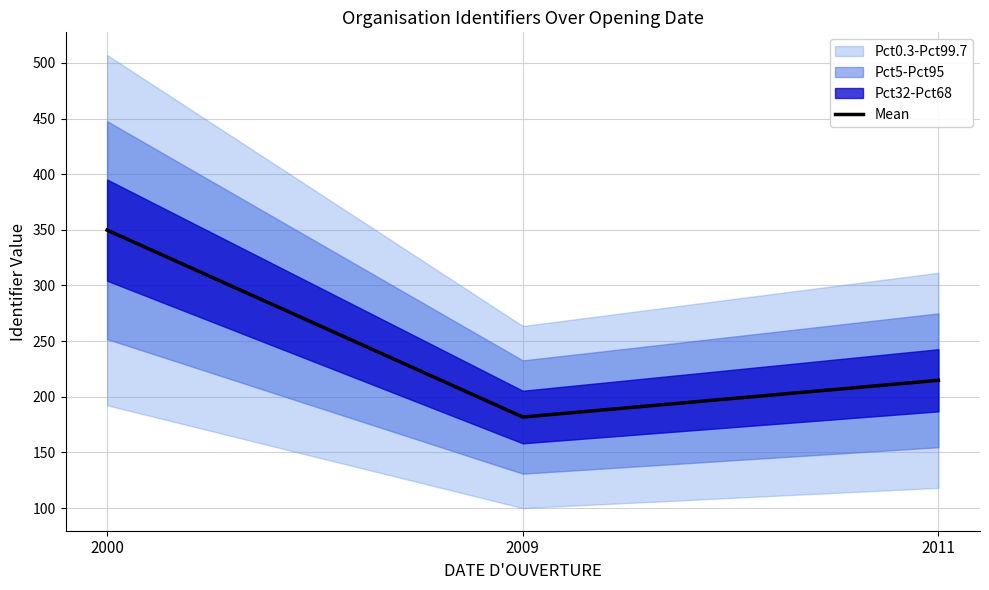

What is the difference between the values at 2011 and 2009?

33.0